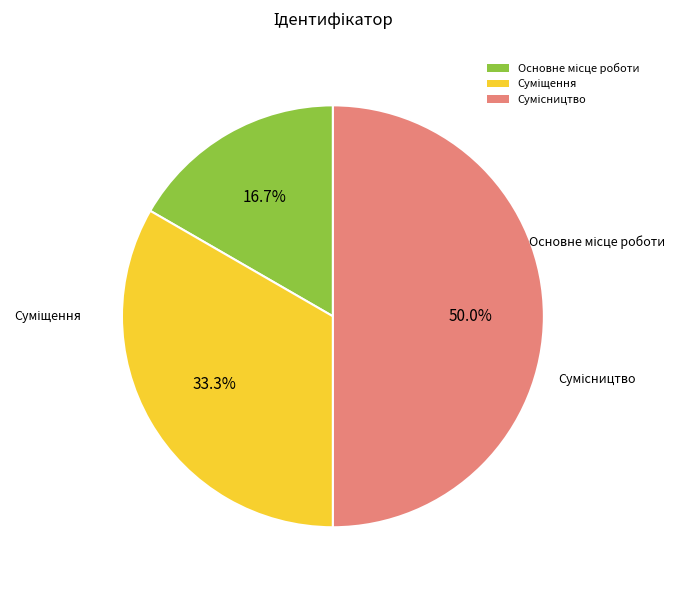

How many segments does this pie chart have?

3